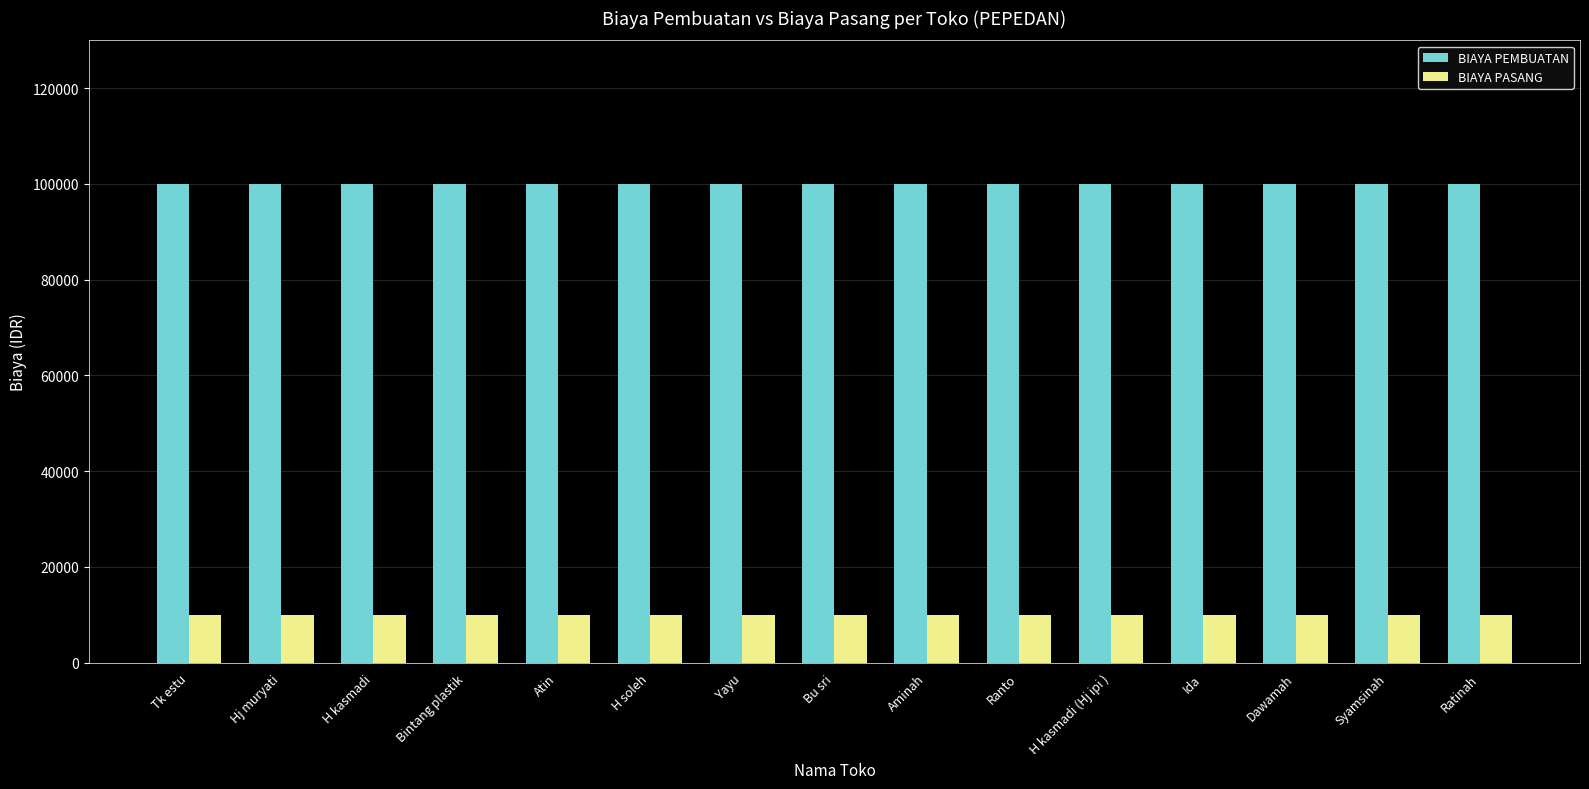

Rank the series by their maximum value, from highest to lowest.

BIAYA PEMBUATAN, BIAYA PASANG